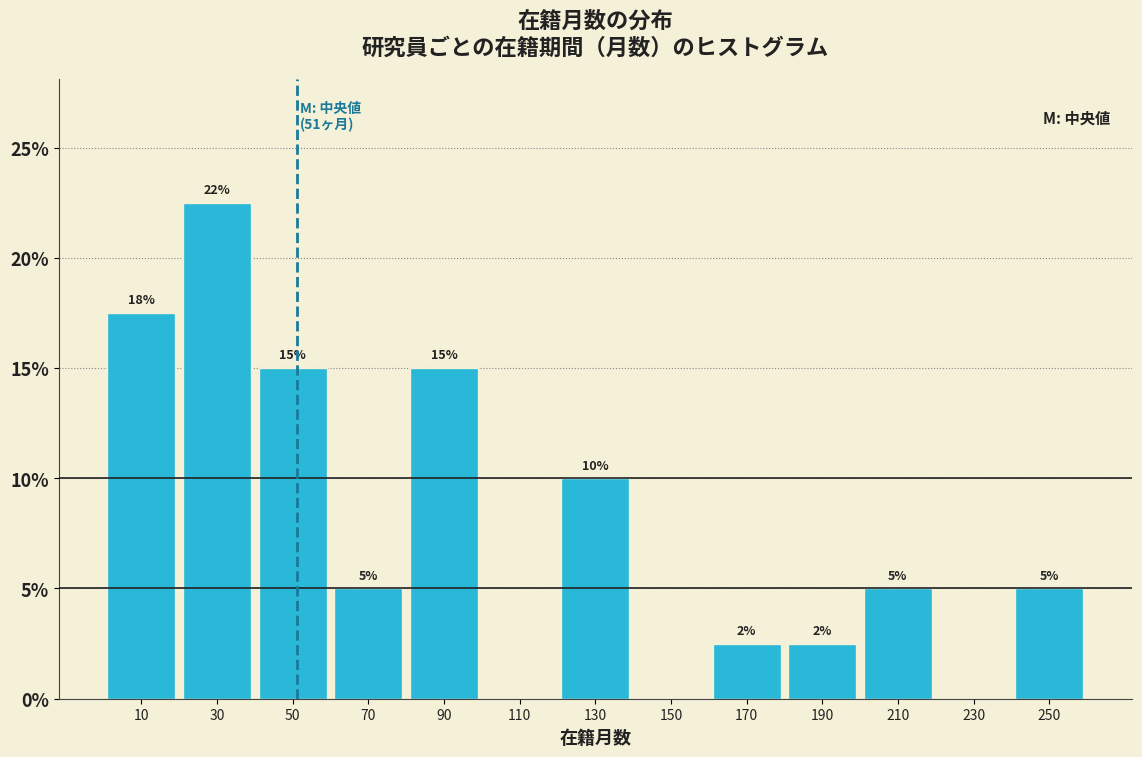

Over which range of the x-axis is the bar tallest?

20 to 40